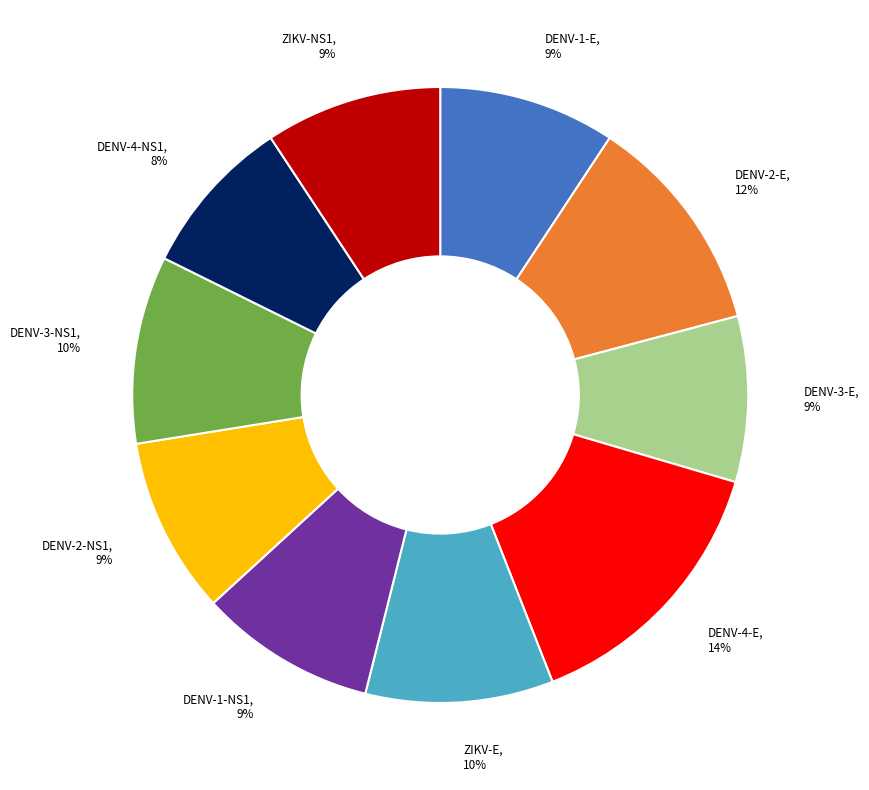

How many segments does this pie chart have?

10